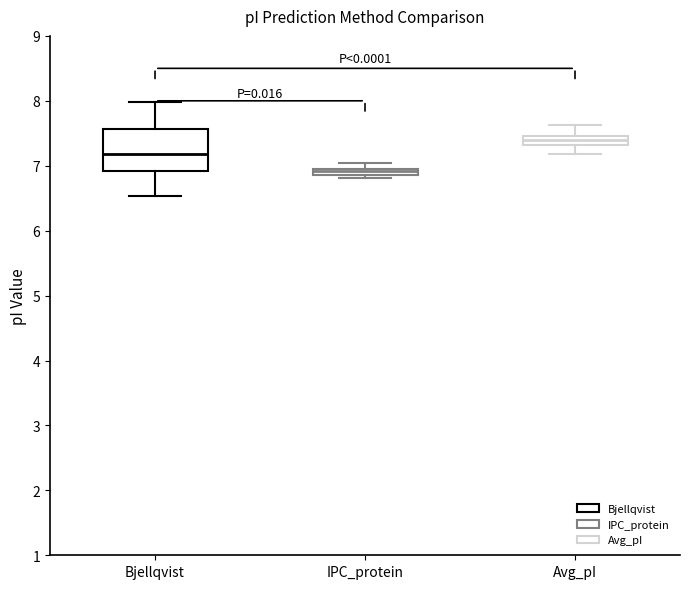

Which box's median line is the highest?

Avg_pI